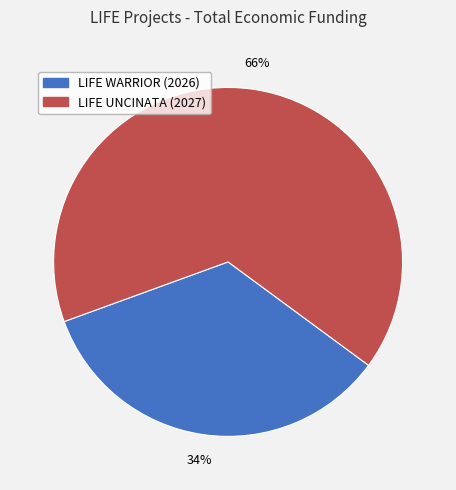

The LIFE WARRIOR (2026) slice represents 49% of the pie. True or false?

False